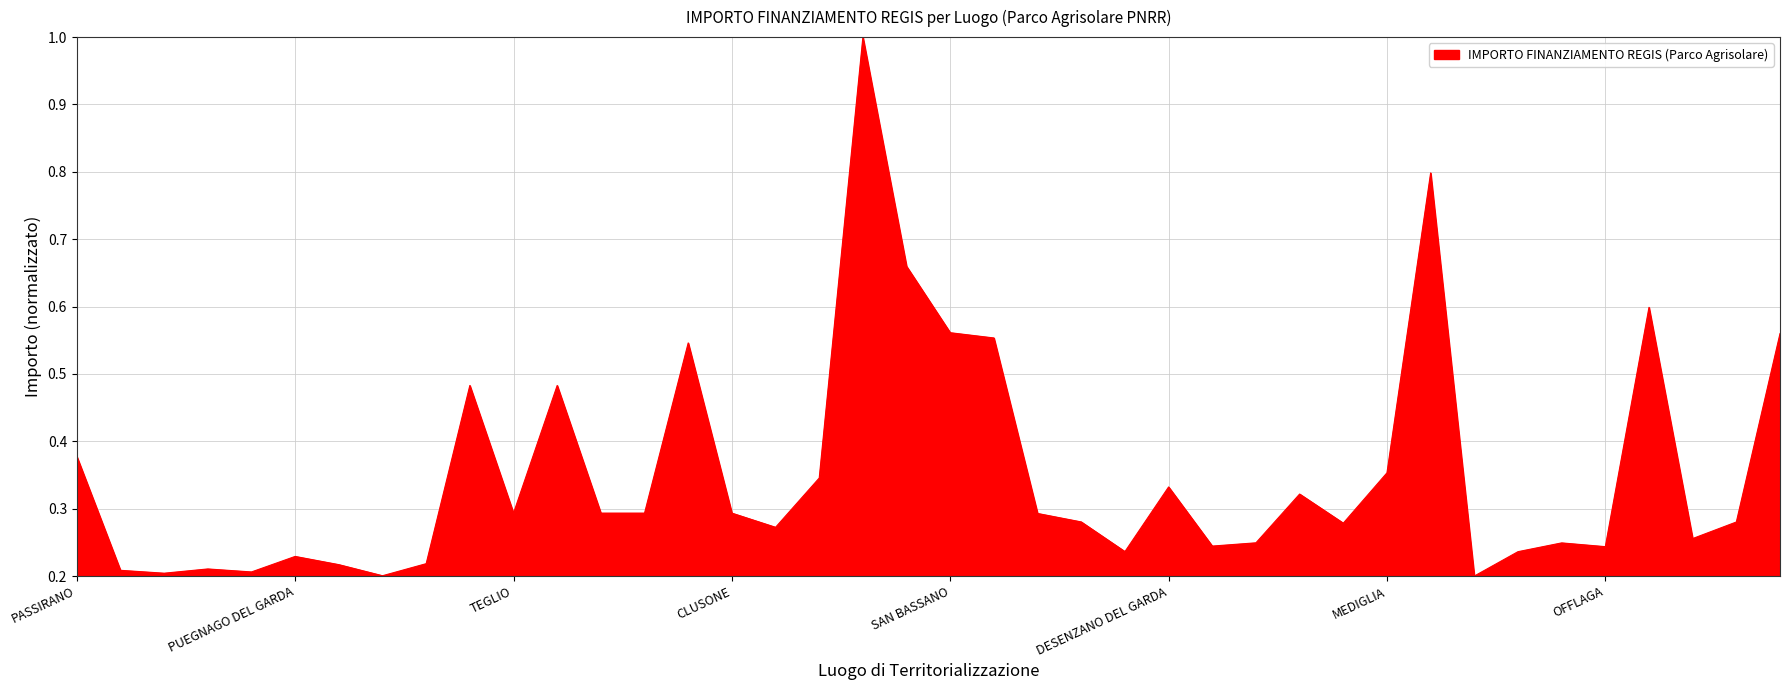

What is the greatest value displayed?

1.0